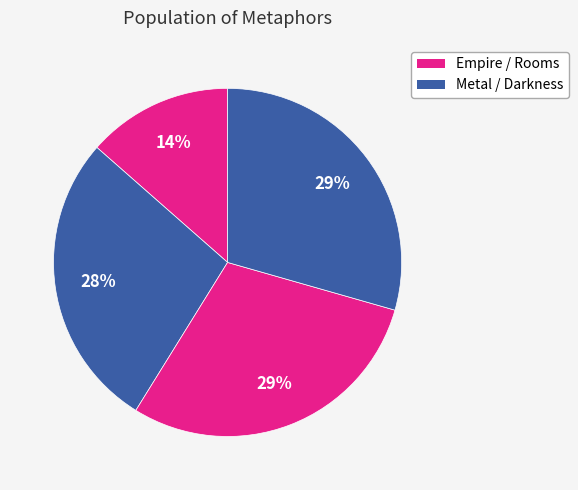

Count the number of slices in the pie.

4